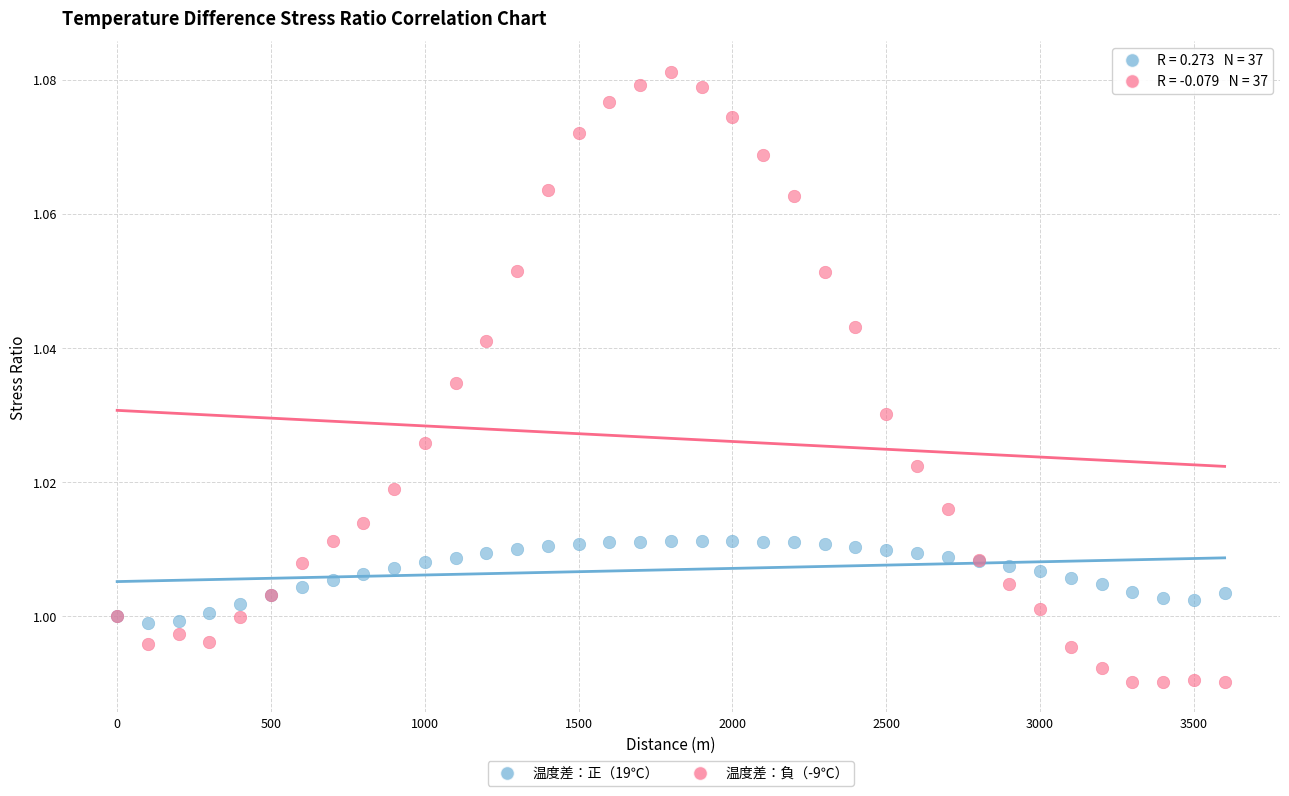

What is the X range (max minus min) for the scatter plot?

3600.0